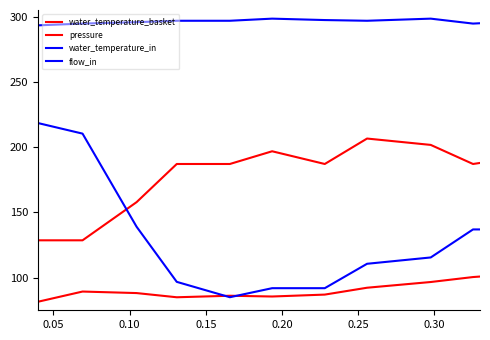

How many values in the water_temperature_basket series exceed 121?

16